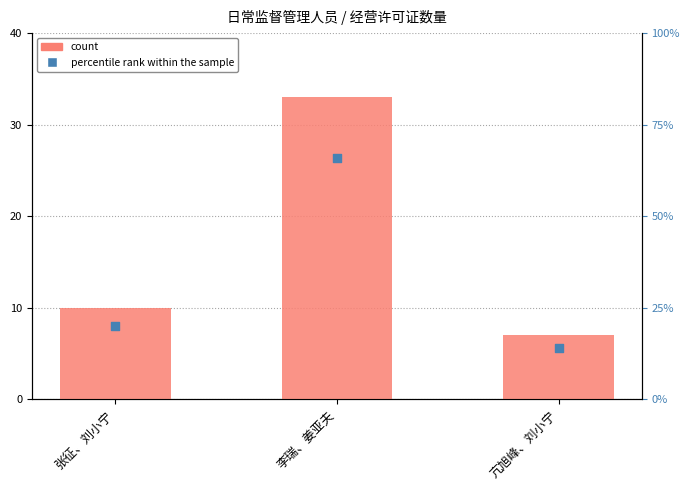

At which category is the sum across all series the highest?

李瑞、姜亚夫